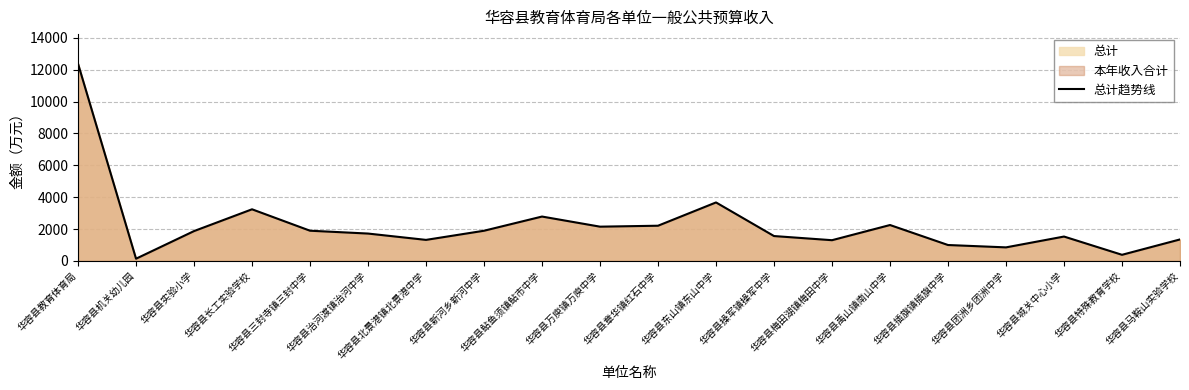

List the labels in order of value, largest first.

华容县教育体育局, 华容县东山镇东山中学, 华容县长工实验学校, 华容县鲇鱼须镇鲇市中学, 华容县禹山镇南山中学, 华容县章华镇红石中学, 华容县万庾镇万庾中学, 华容县三封寺镇三封中学, 华容县新河乡新河中学, 华容县实验小学, 华容县治河渡镇治河中学, 华容县操军镇操军中学, 华容县城关中心小学, 华容县马鞍山实验学校, 华容县北景港镇北景港中学, 华容县梅田湖镇梅田中学, 华容县插旗镇插旗中学, 华容县团洲乡团洲中学, 华容县特殊教育学校, 华容县机关幼儿园